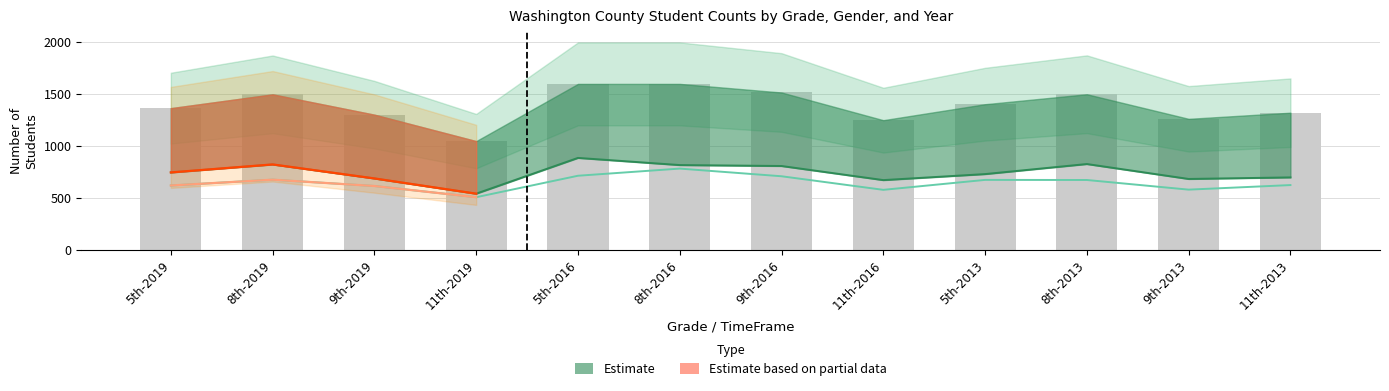

At how many categories does at least one series exceed 1550?

2